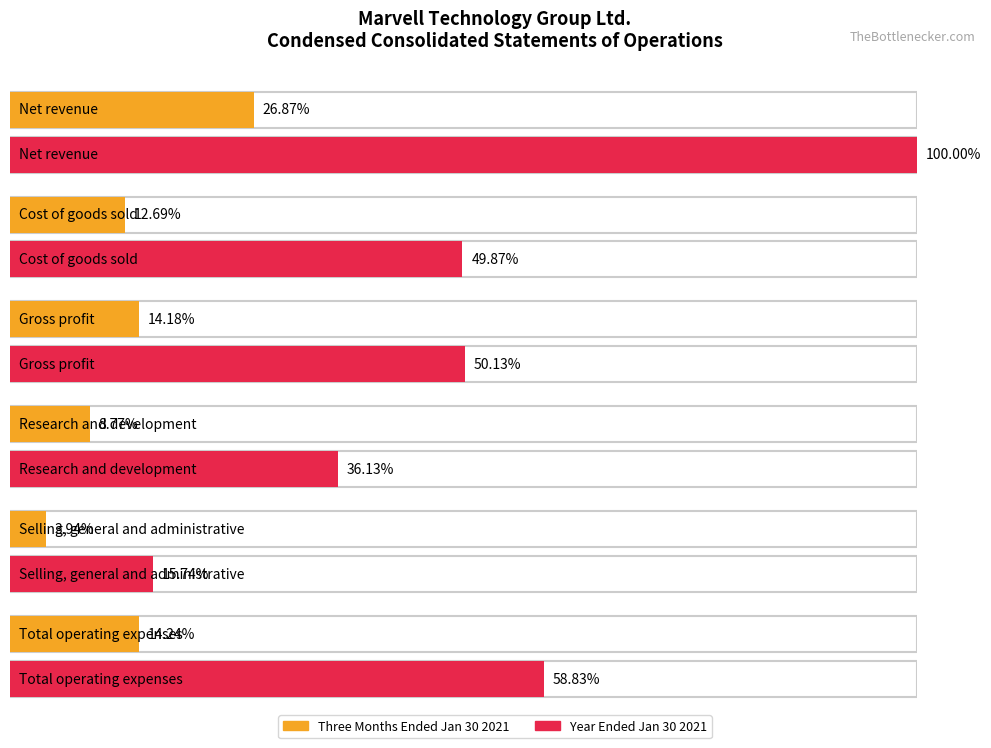

Where does the Three Months Ended Jan 30 2021 series first go above 421132?

Net revenue